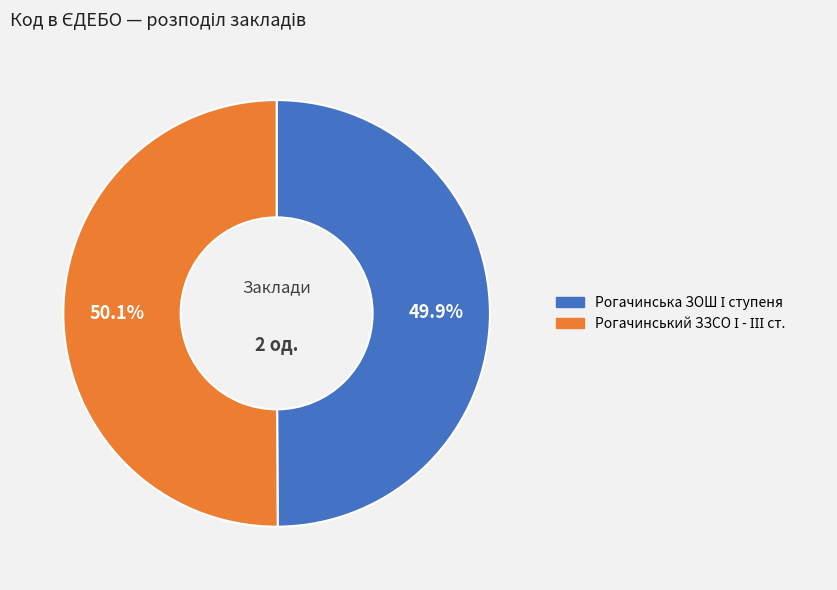

Do Рогачинський ЗЗСО І - ІІІ ст. and Рогачинська ЗОШ І ступеня together represent more than half of the pie?

Yes